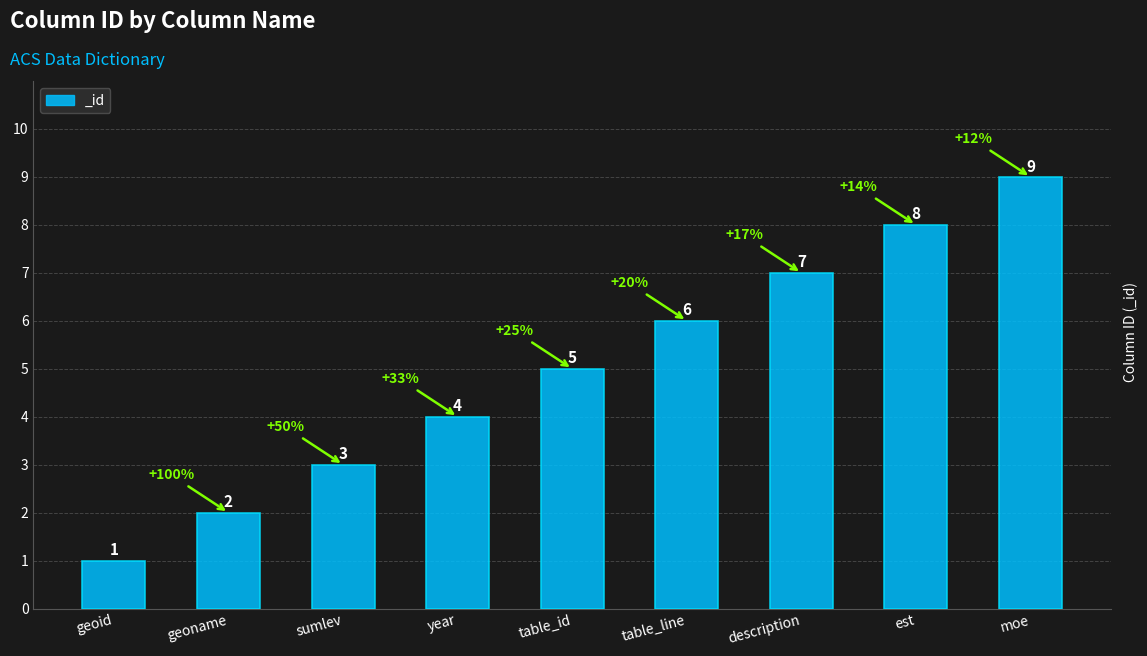

What position from the left is est?

8